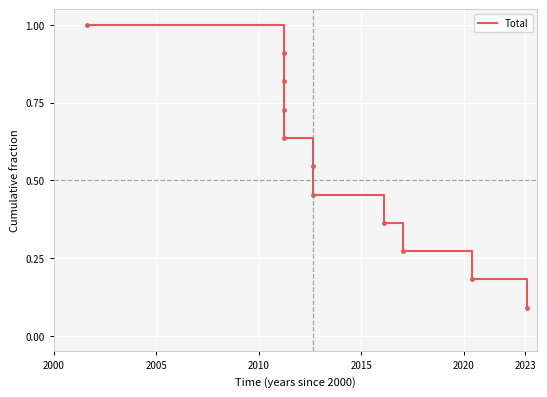

The value at 6 is 0.7. True or false?

False